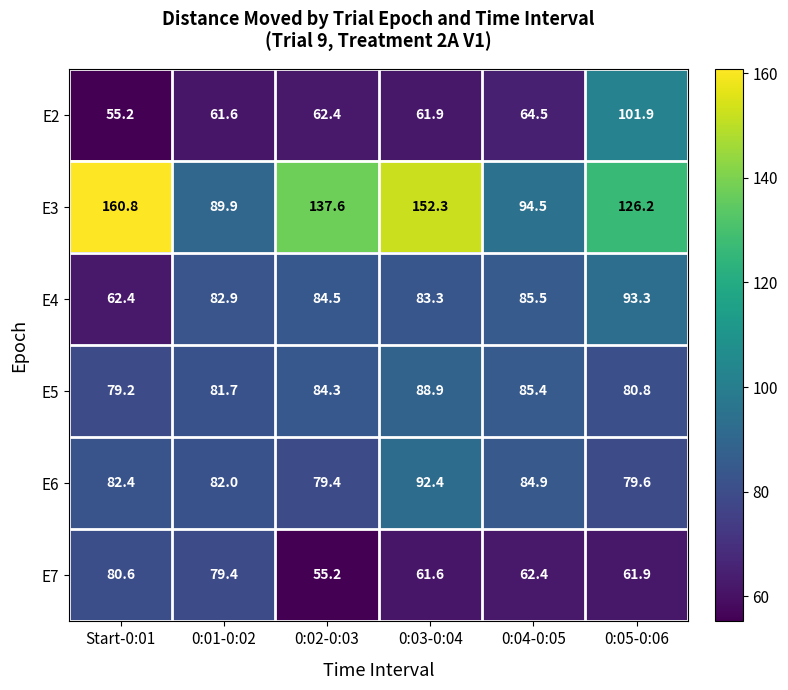

What is the difference between the E6 values at 0:03-0:04 and Start-0:01?

10.0